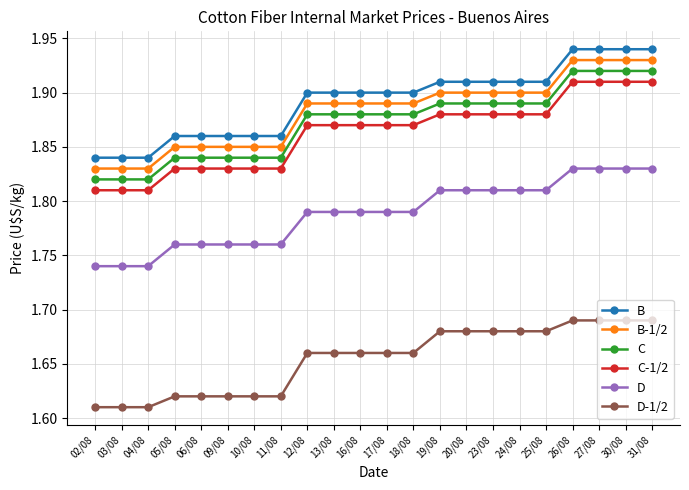

What is the sum of the B values at 05/08 and 18/08?

3.8